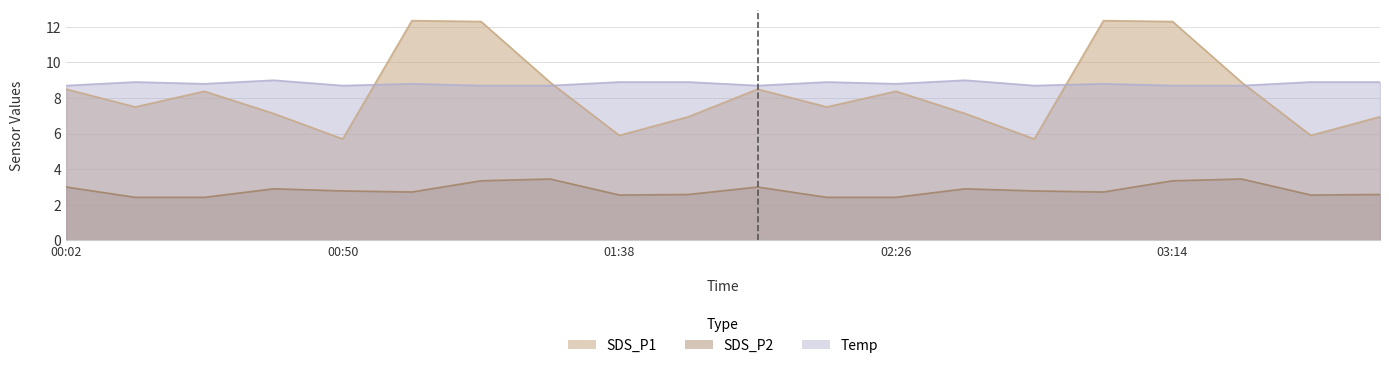

List the series in order of their peak value, highest first.

SDS_P1, Temp, SDS_P2